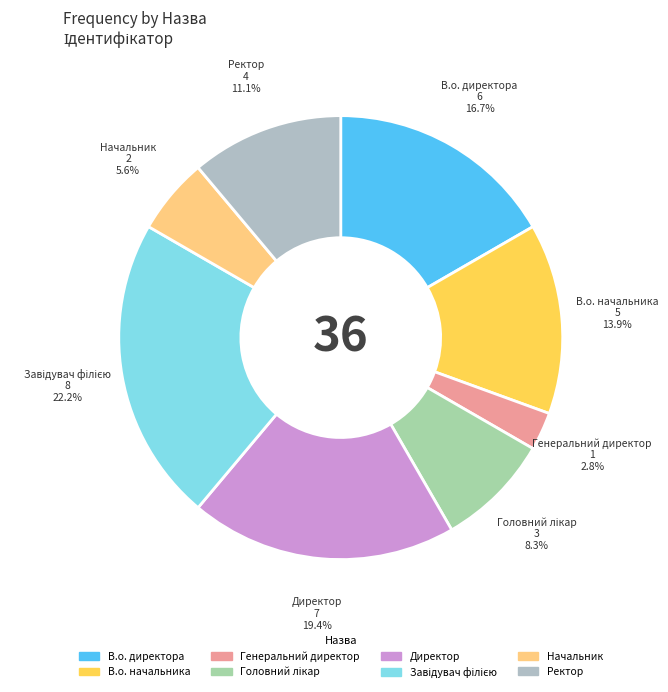

To the nearest percent, what is the difference between the largest and smallest slice percentages?

19%